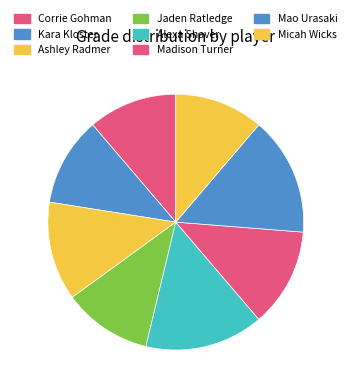

Rank the categories by value from highest to lowest.

Alexa Shaver, Mao Urasaki, Ashley Radmer, Madison Turner, Corrie Gohman, Kara Kloster, Jaden Ratledge, Micah Wicks